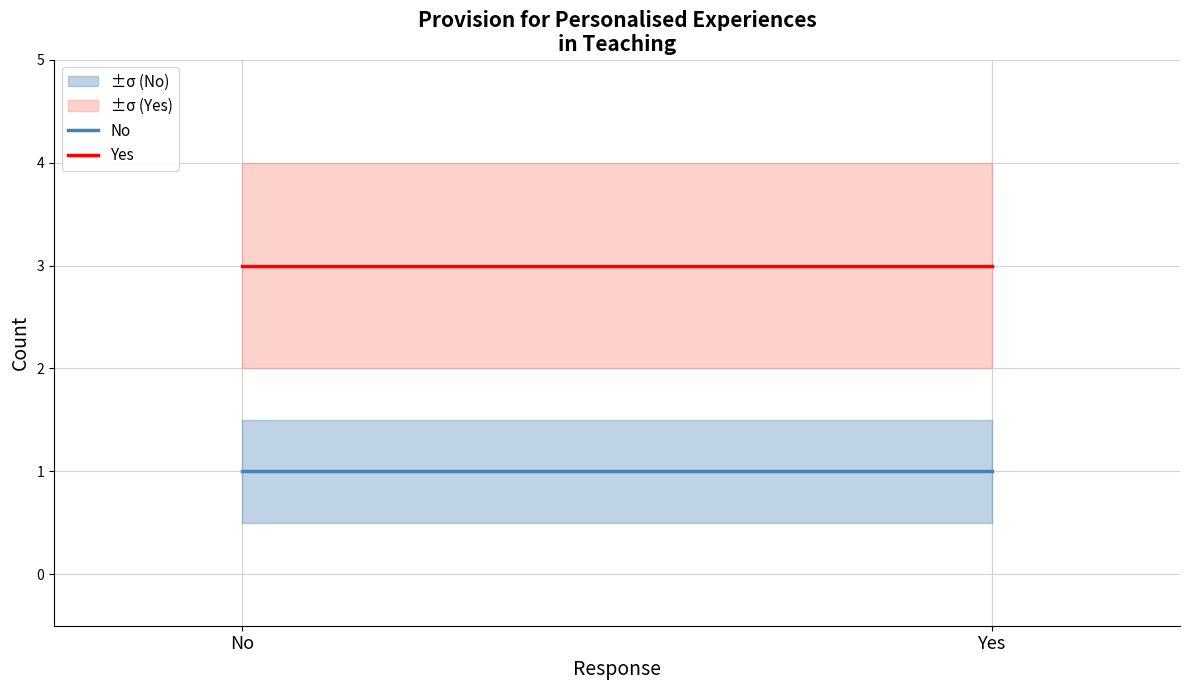

List the series in order of their overall mean, lowest first.

No, Yes